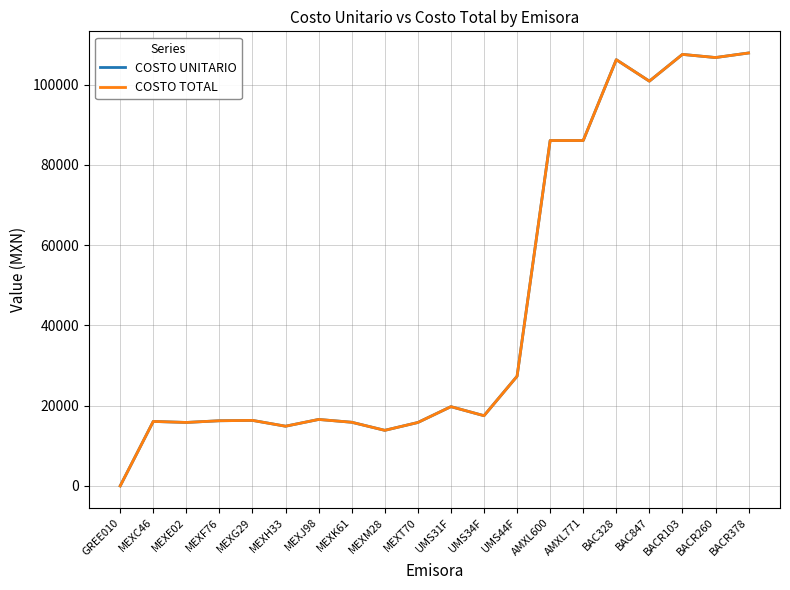

At how many categories does at least one series exceed 62199?

7